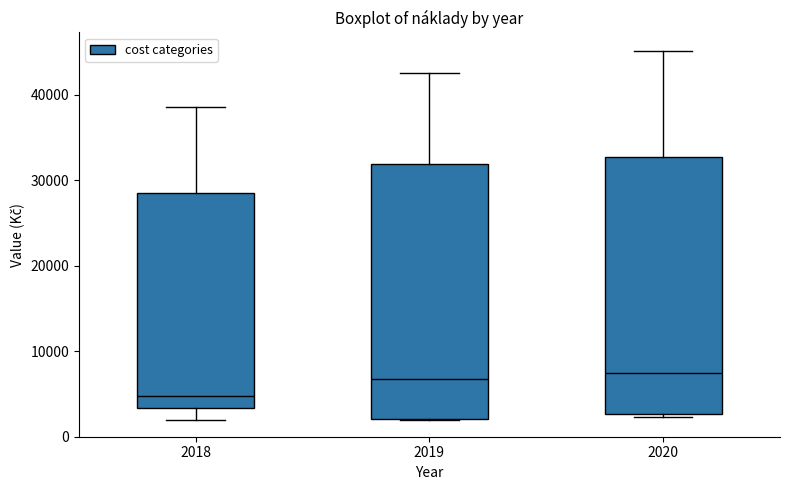

Where is the upper edge of the box at x = 2018 on the y-axis? The values are not printed on the chart, so give them approximately, as read against the axis.

29000